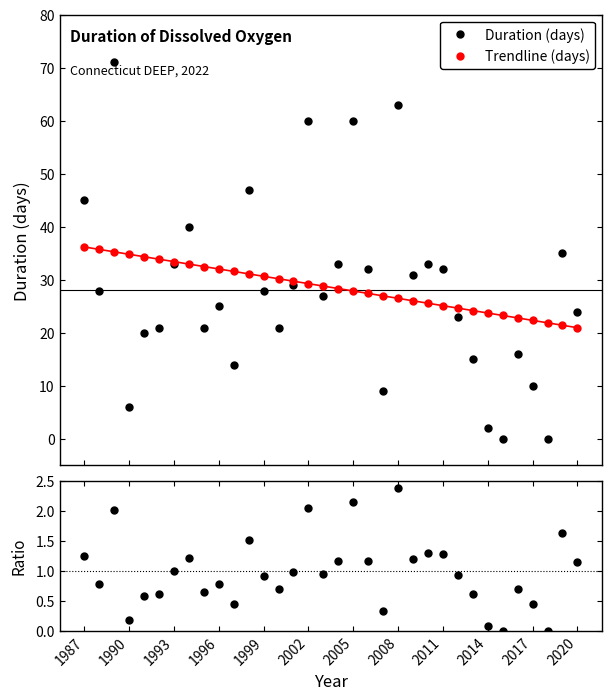

How many lines are shown in the chart?

3